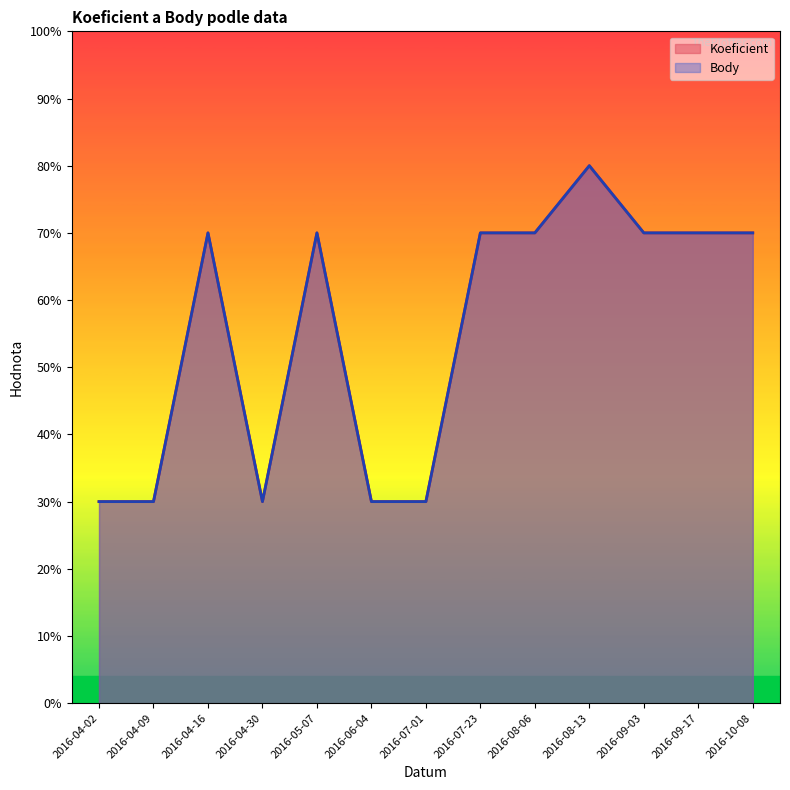

Is it true that Body equals 4 at 2016-04-16?

False